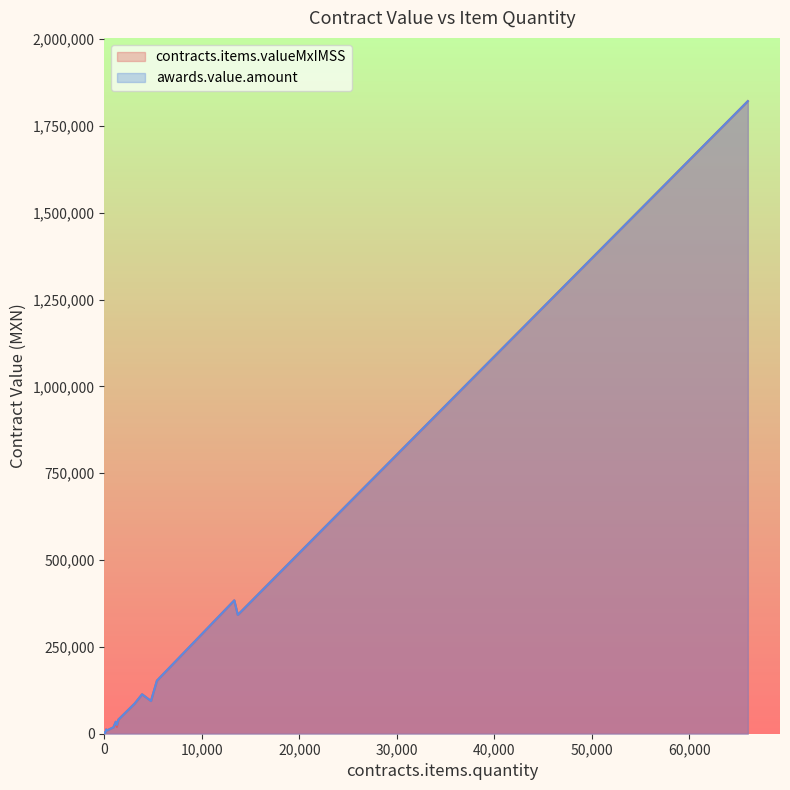

True or false: awards.value.amount and contracts.items.valueMxIMSS cross at least once.

False